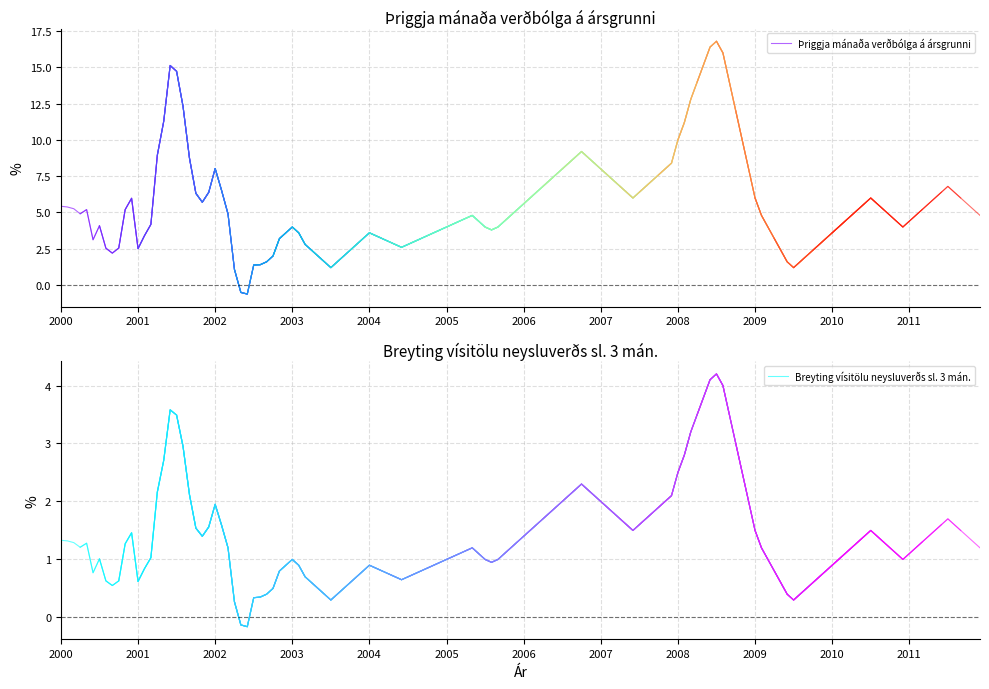

True or false: Þriggja mánaða verðbólga á ársgrunni and Breyting vísitölu neysluverðs sl. 3 mán. cross at least once.

False